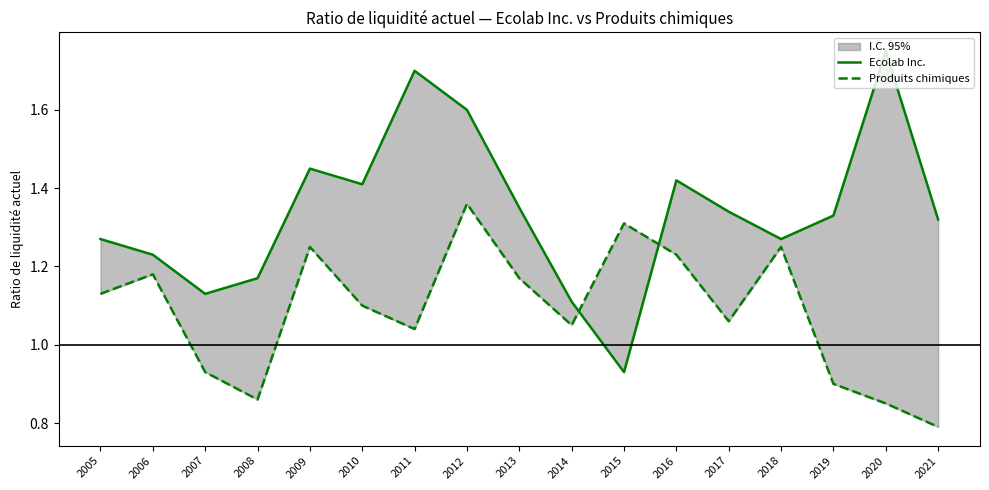

How many lines are shown in the chart?

2